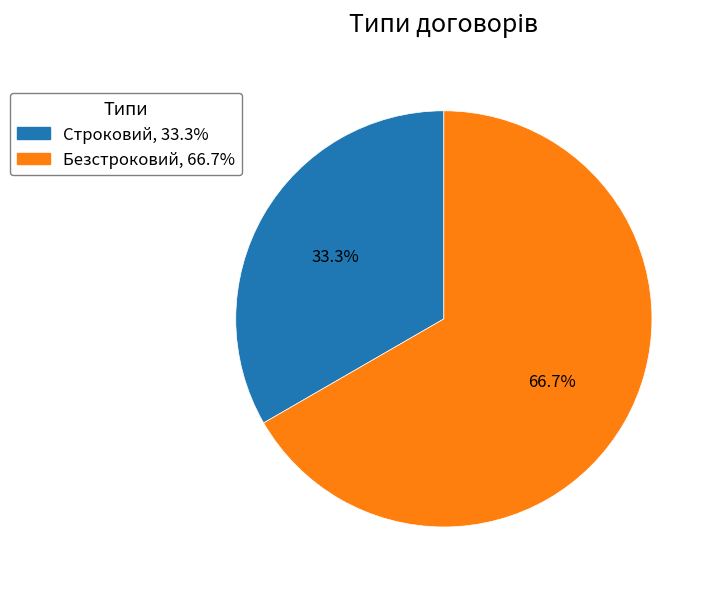

Which category has the smallest portion of the pie?

Строковий